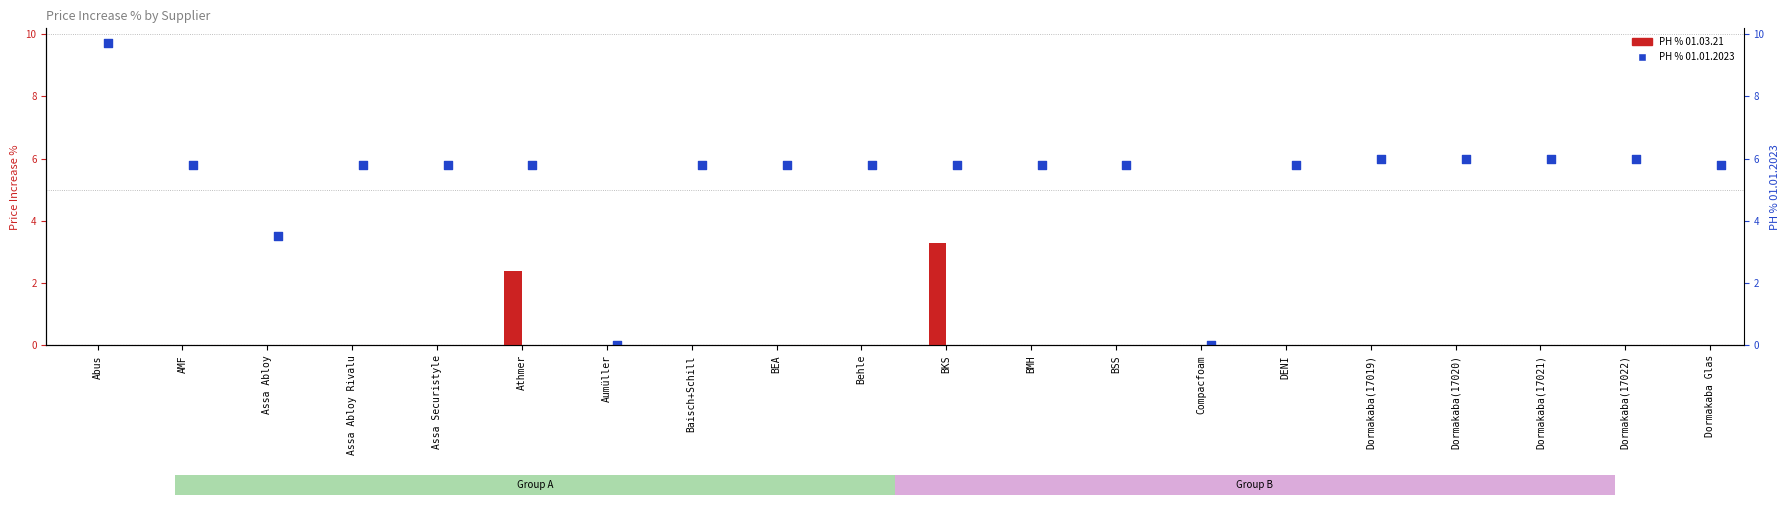

Is the value of PH % 01.01.2023 at Dormakaba(17022) greater than the value of PH % 01.03.21 at Behle?

Yes